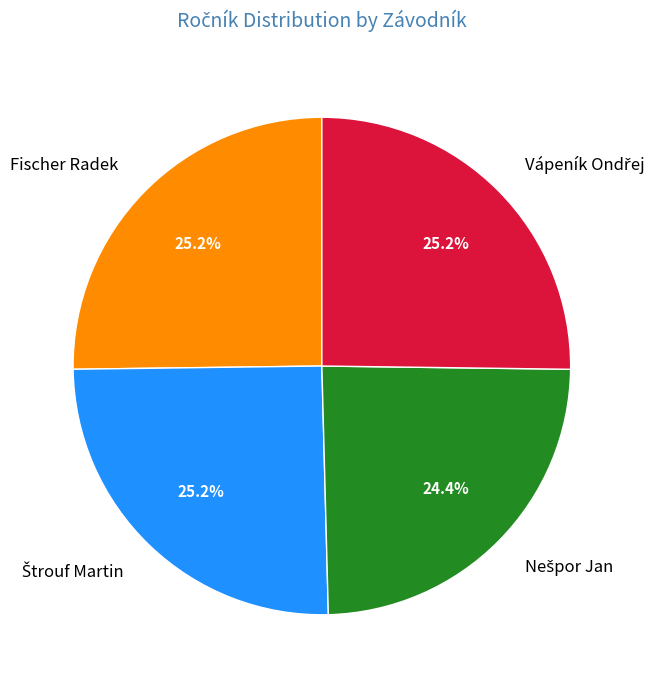

Does Fischer Radek account for over 50% of the chart?

No